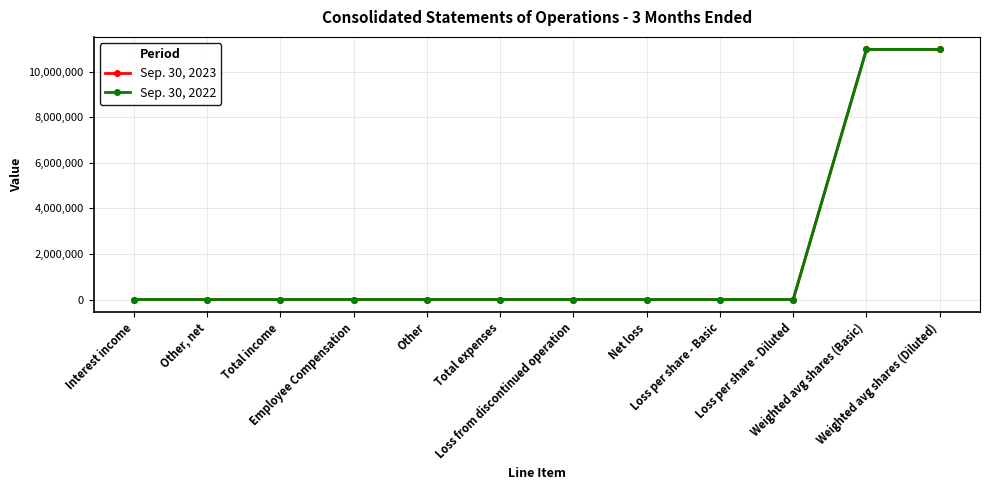

Reading left to right, extract all data points from this chart.

Sep. 30, 2023: 0	0	0	0	0	0	0	0	0	0	10985046	10985046
Sep. 30, 2022: 0	0	0	0	0	0	0	0	0	0	10985046	10985046